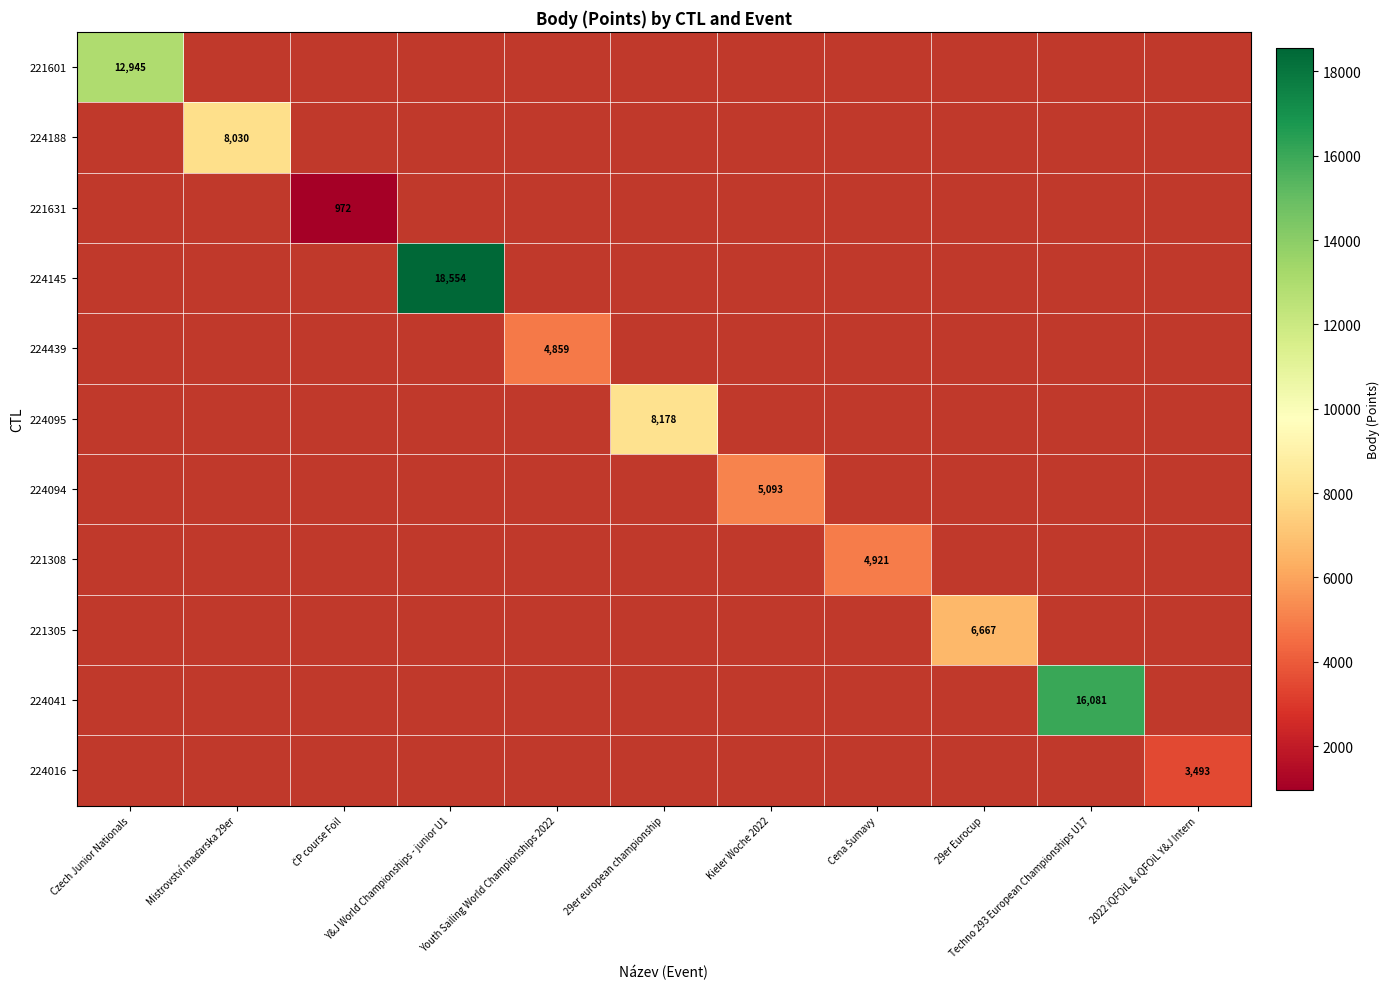

Is the value of 224095 at Czech Junior Nationals greater than the value of 221308 at Cena Šumavy?

No